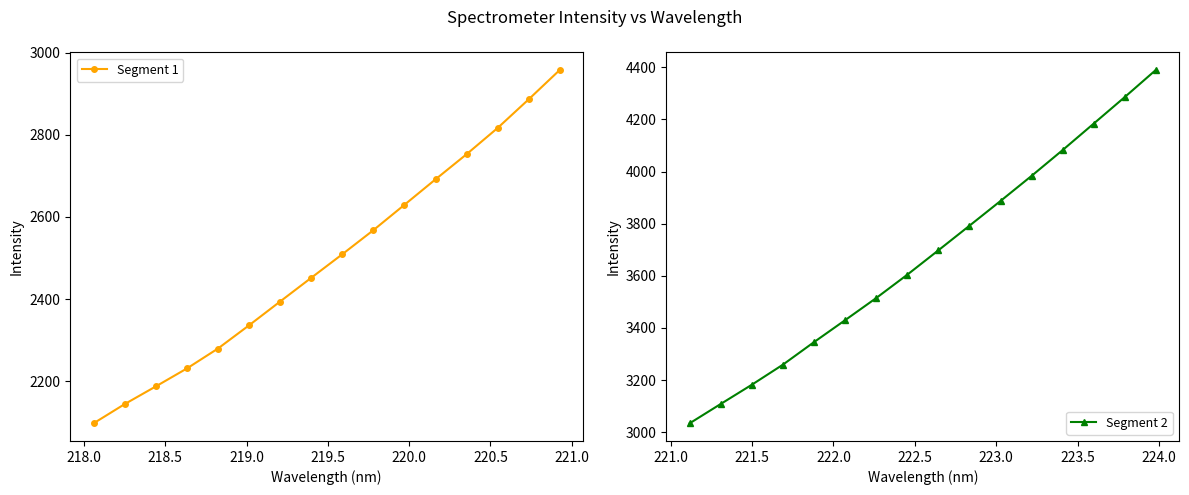

True or false: Segment 2 has more than 2 interior local peaks.

False